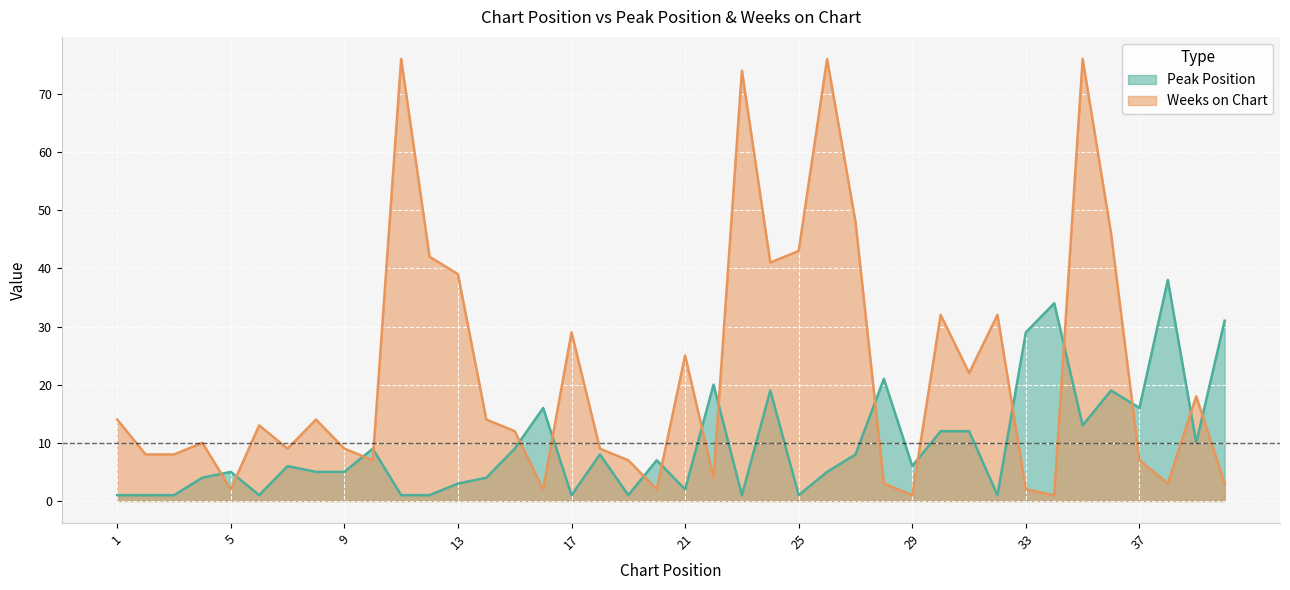

Where does the Peak Position series first go above 6?

10